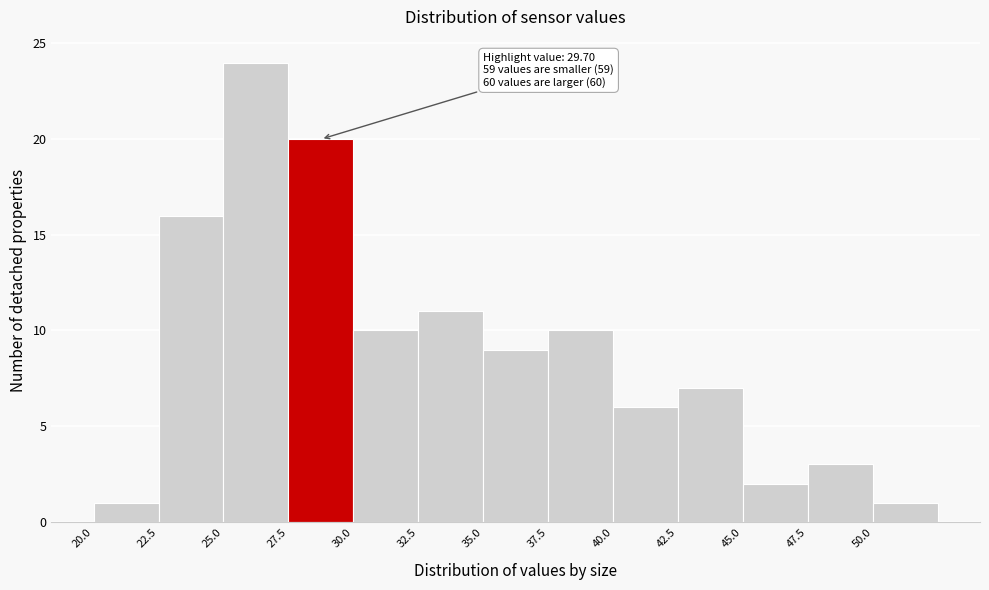

Over which range of the x-axis is the bar tallest?

25.0 to 27.5